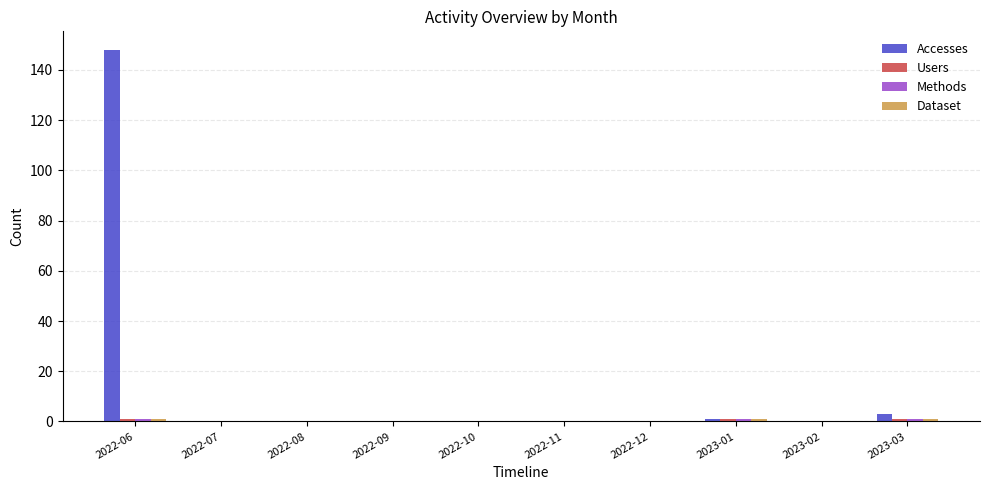

True or false: Accesses has a value of 0 at 2022-09.

True